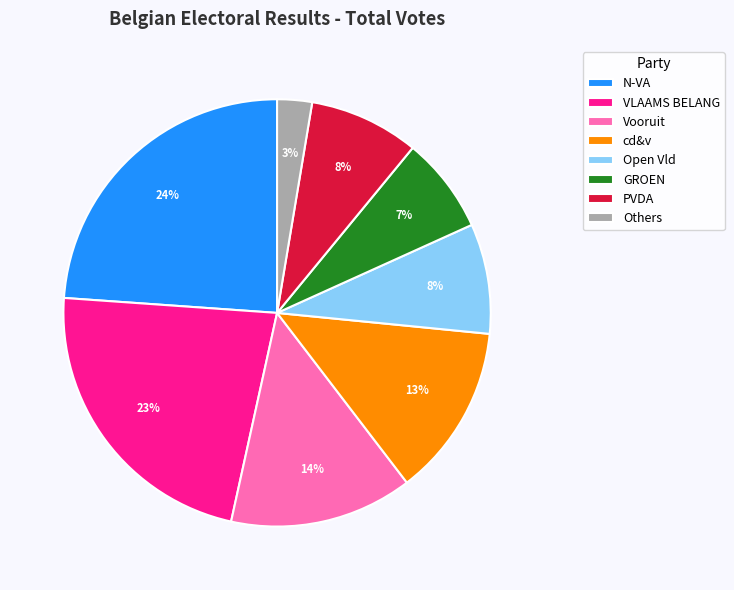

Is GROEN the majority of the pie?

No